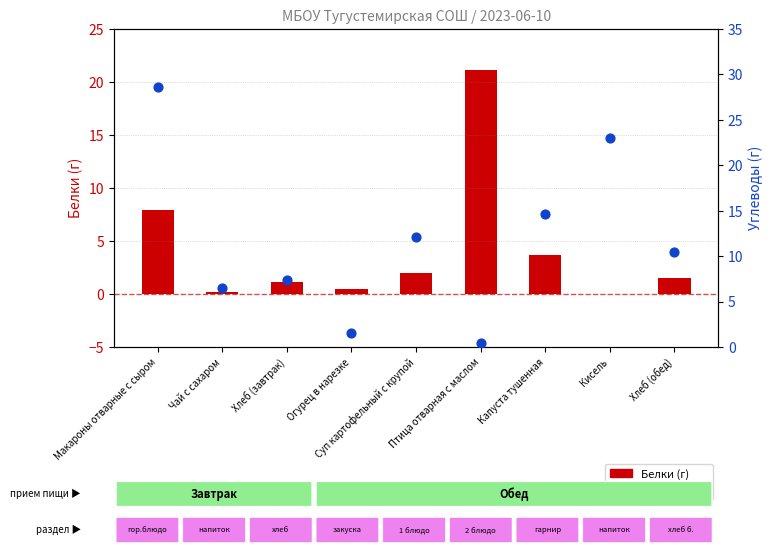

What are all the series names shown in the legend?

Белки (г), Углеводы (г)